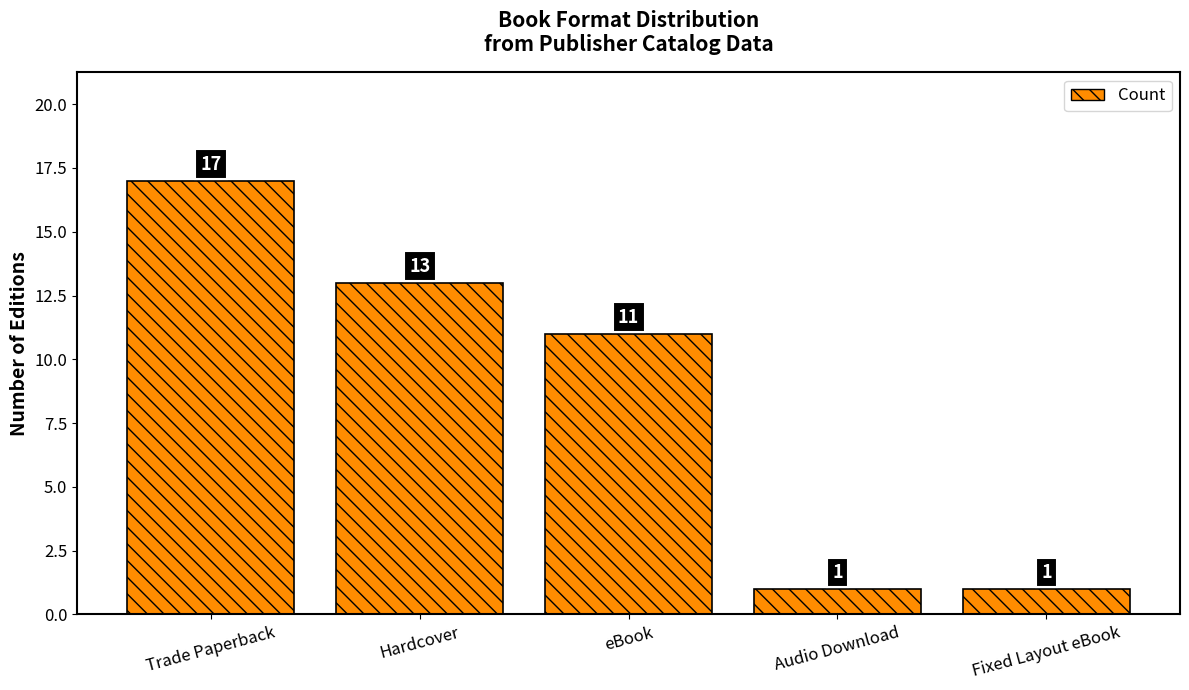

The value at eBook is 11. True or false?

True